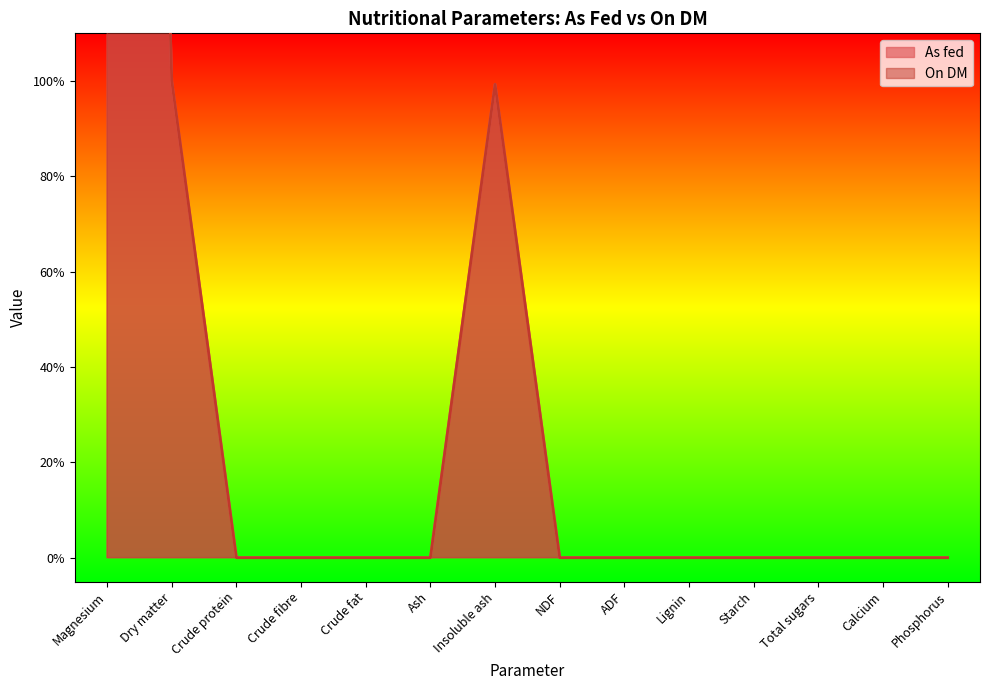

At Dry matter, list the series in order from largest to smallest.

On DM, As fed